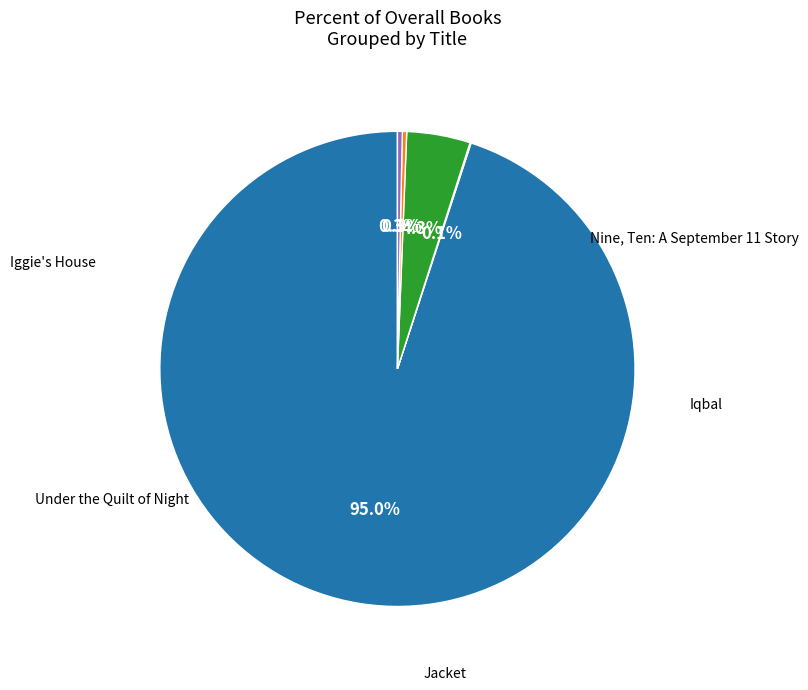

Is there any slice that represents more than half of the pie?

Yes